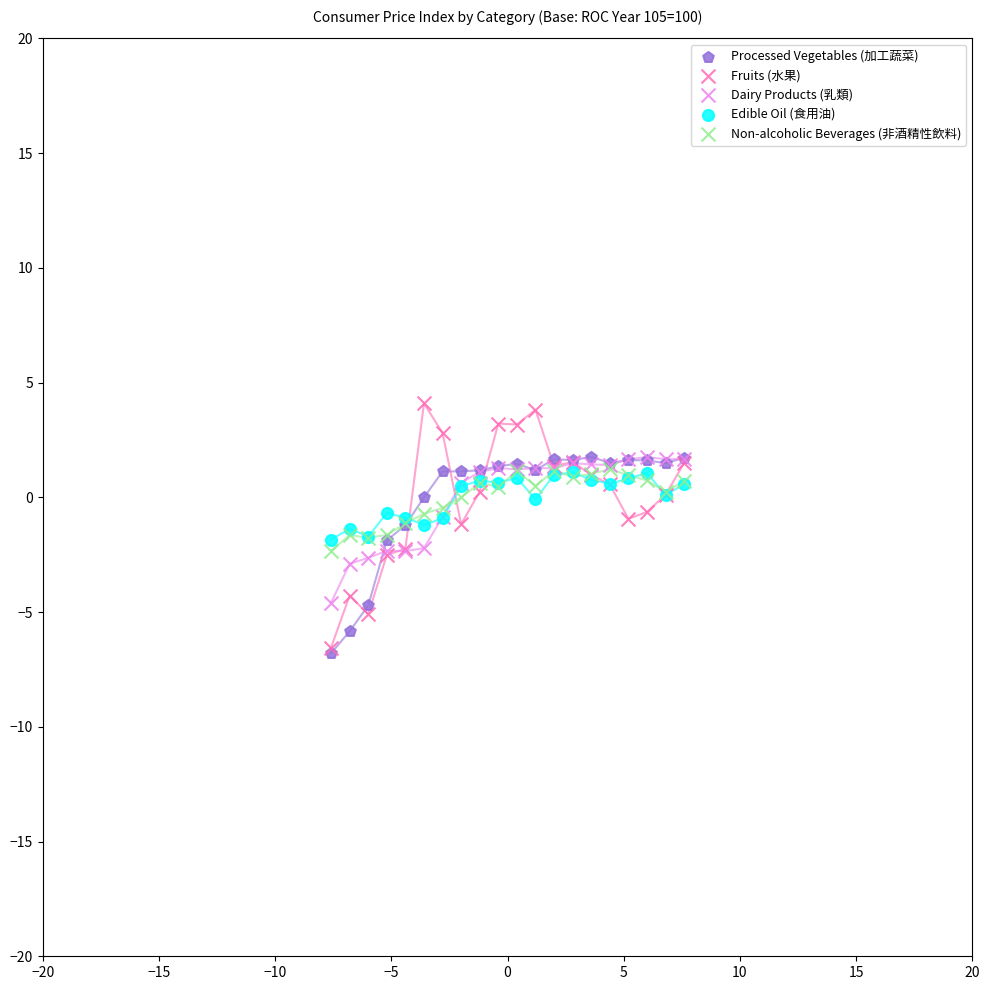

Which series has the widest spread of Y values?

Fruits (水果)